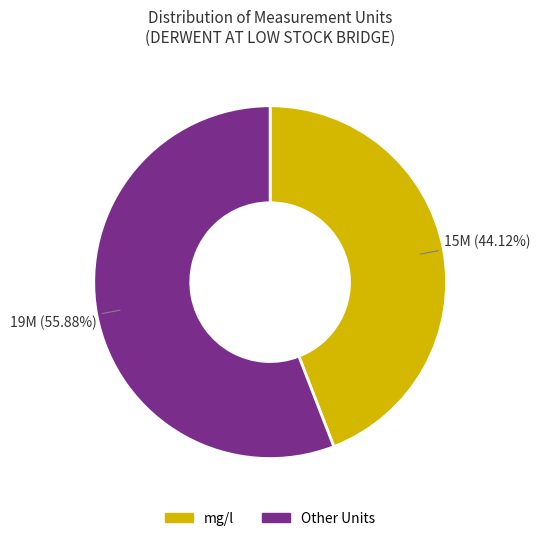

Does any single category account for the majority?

Yes